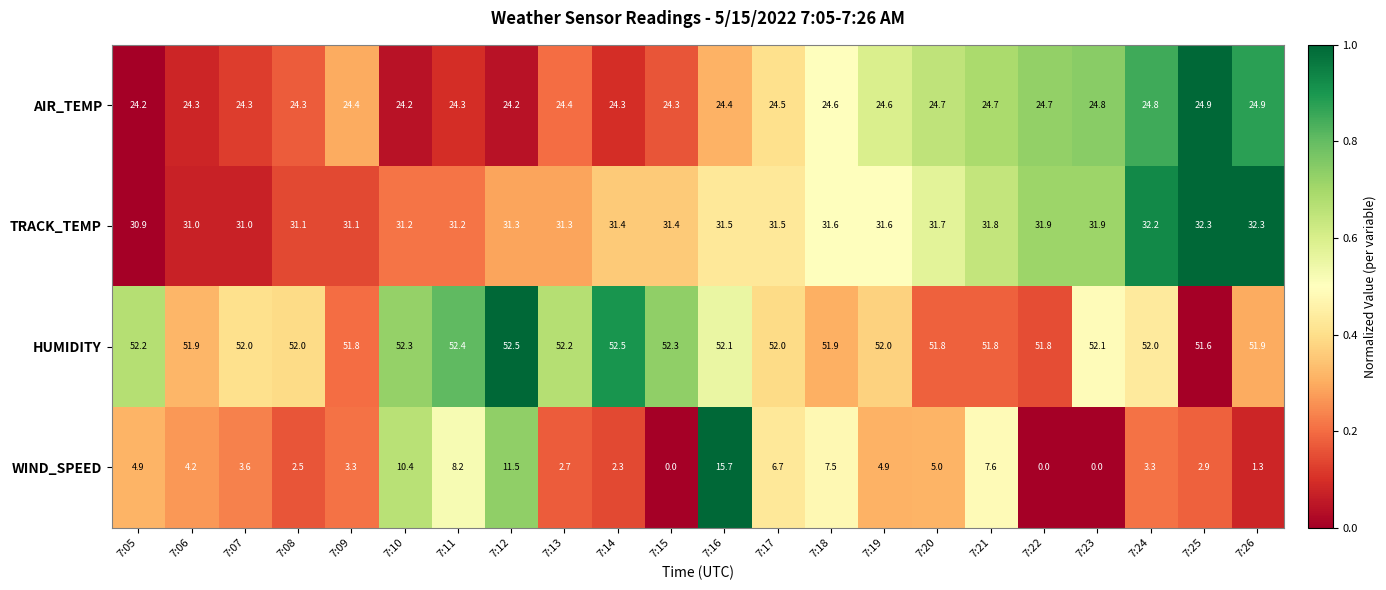

Where does the HUMIDITY series first go above 52?

7:05